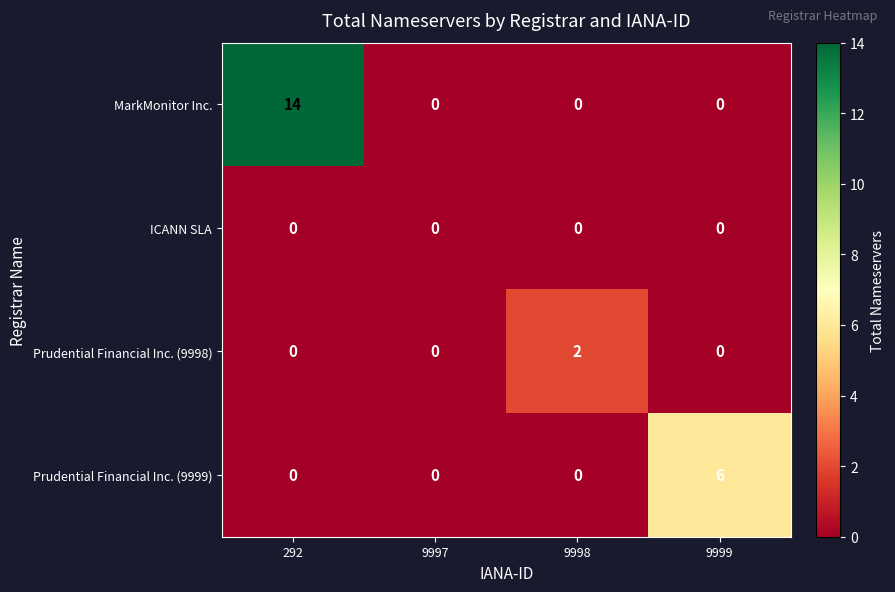

Is it true that MarkMonitor Inc. equals 0 at 9999?

True